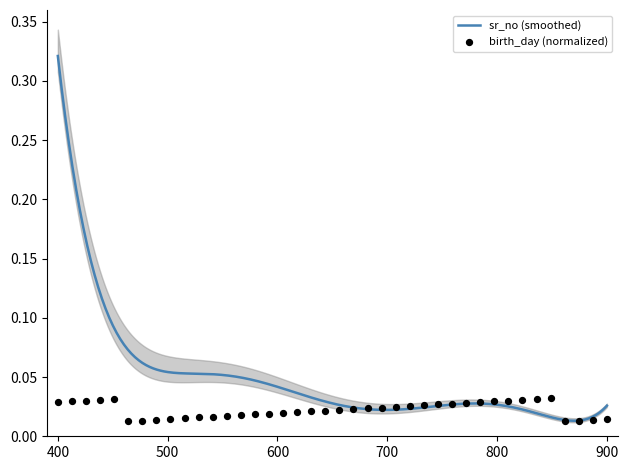

Which has a higher value, 24 or 20?

24